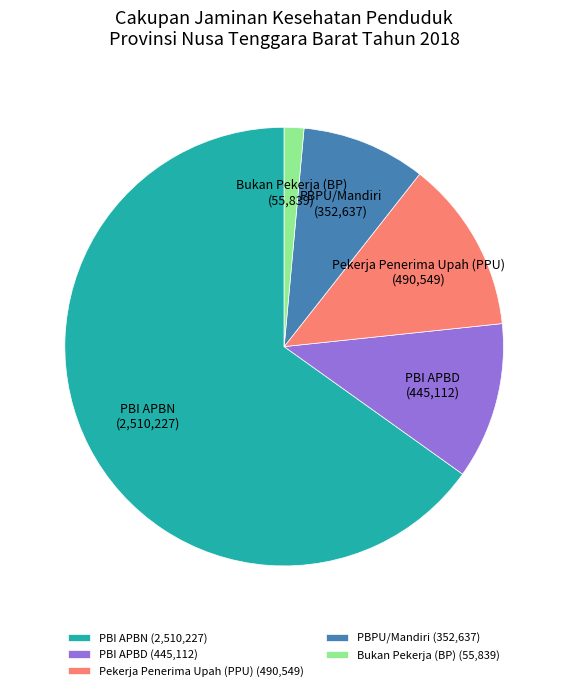

Which has a higher value, Pekerja Penerima Upah (PPU) or Bukan Pekerja (BP)?

Pekerja Penerima Upah (PPU)